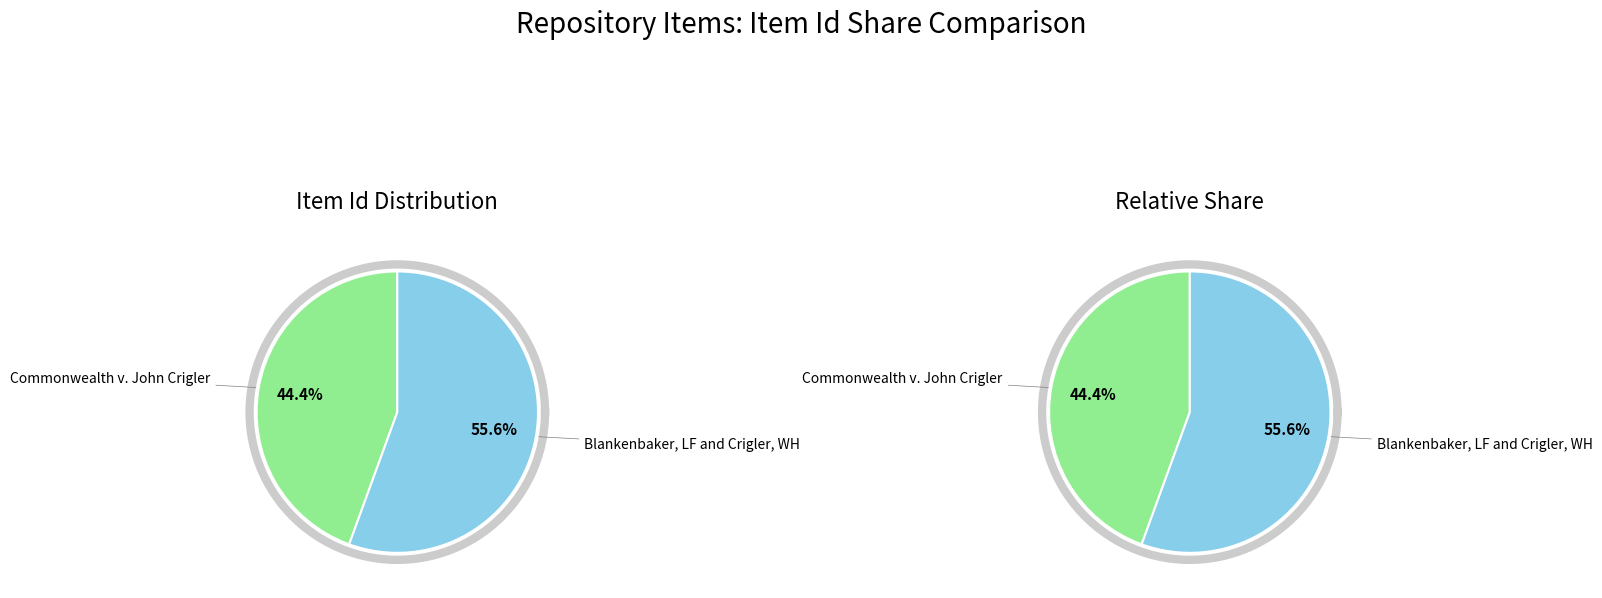

What is the majority slice?

Blankenbaker, LF and Crigler, WH